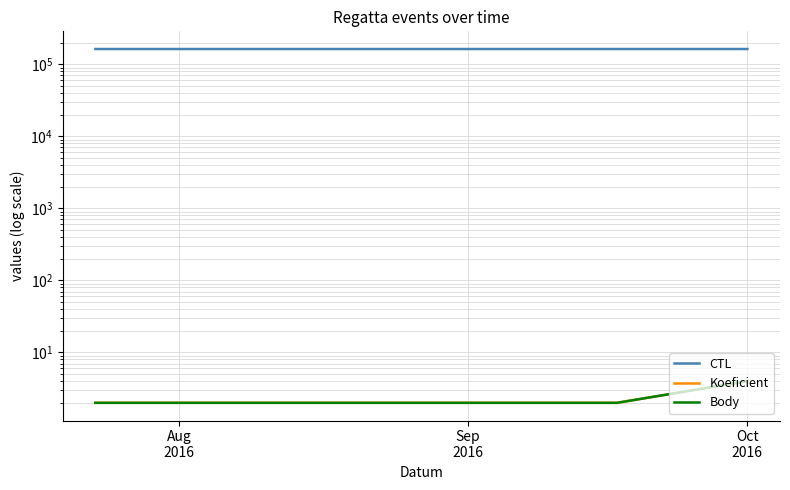

Rank the series at Sep
2016 from highest to lowest value.

CTL, Koeficient, Body